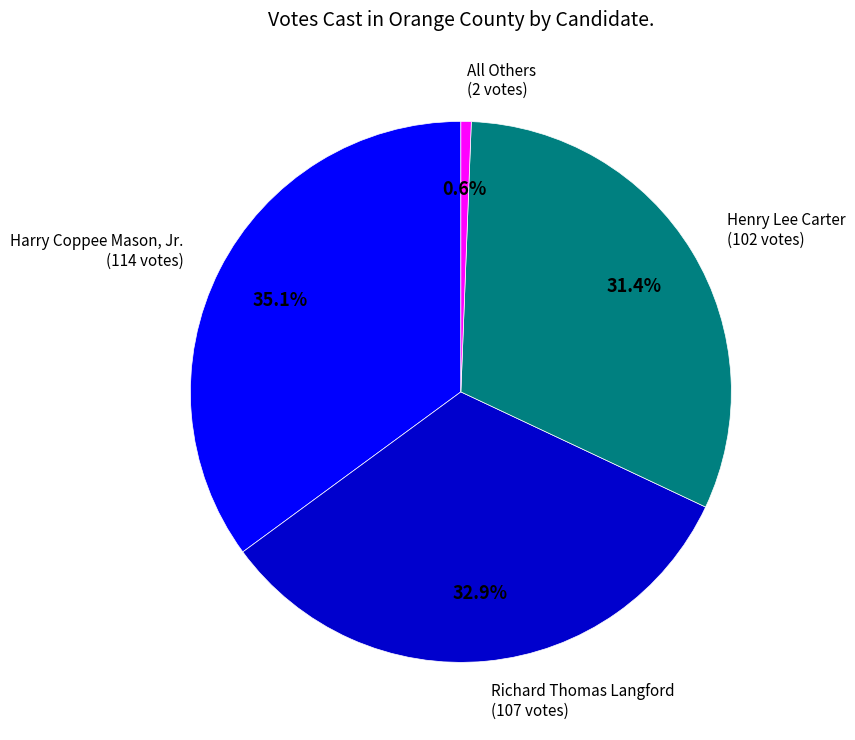

Is there a majority slice in this chart?

No